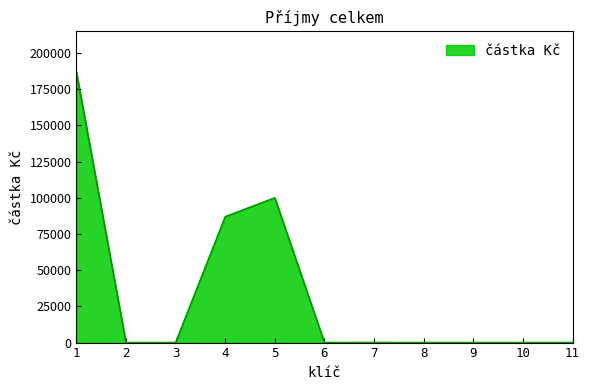

What is the maximum value shown in the chart?

186984